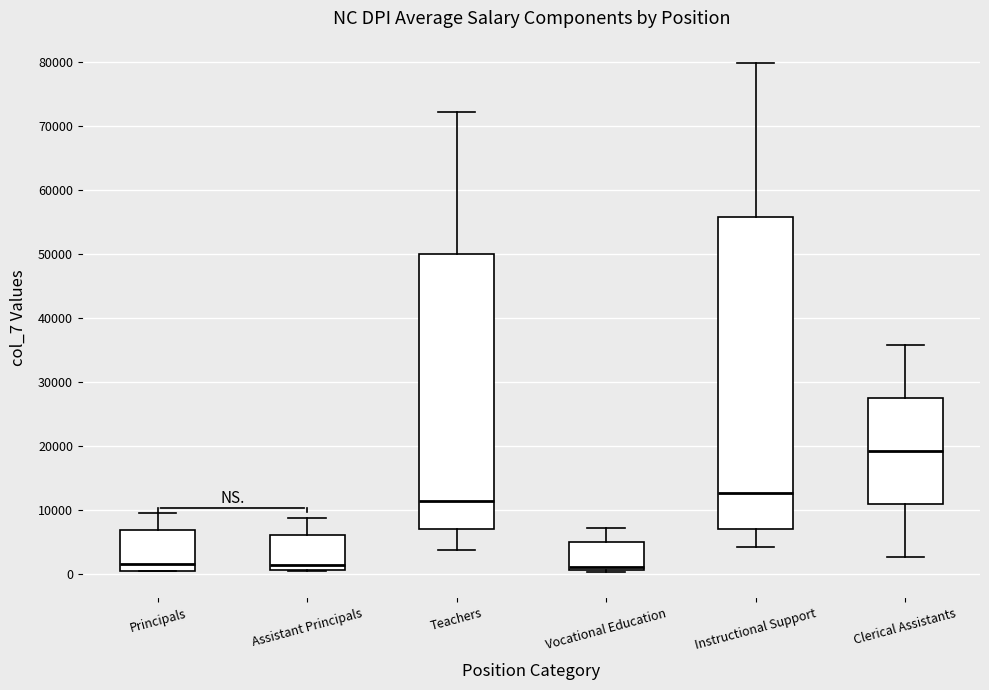

Reading left to right, transcribe this box plot: for each box, give where its median line is, the range the box spans, and where its two whiskers end, as read against the y-axis. The values are not printed on the chart, so give them approximately, as read against the axis.

Principals: median 2000, box 1000 to 7000, whiskers 1000 to 10000
Assistant Principals: median 1000 (just above the box's lower edge), box 1000 to 6000, whiskers 0 to 9000
Teachers: median 11000, box 7000 to 50000, whiskers 4000 to 72000
Vocational Education: median 1000 (just above the box's lower edge), box 1000 to 5000, whiskers 0 to 7000
Instructional Support: median 13000, box 7000 to 56000, whiskers 4000 to 80000
Clerical Assistants: median 19000, box 11000 to 28000, whiskers 3000 to 36000